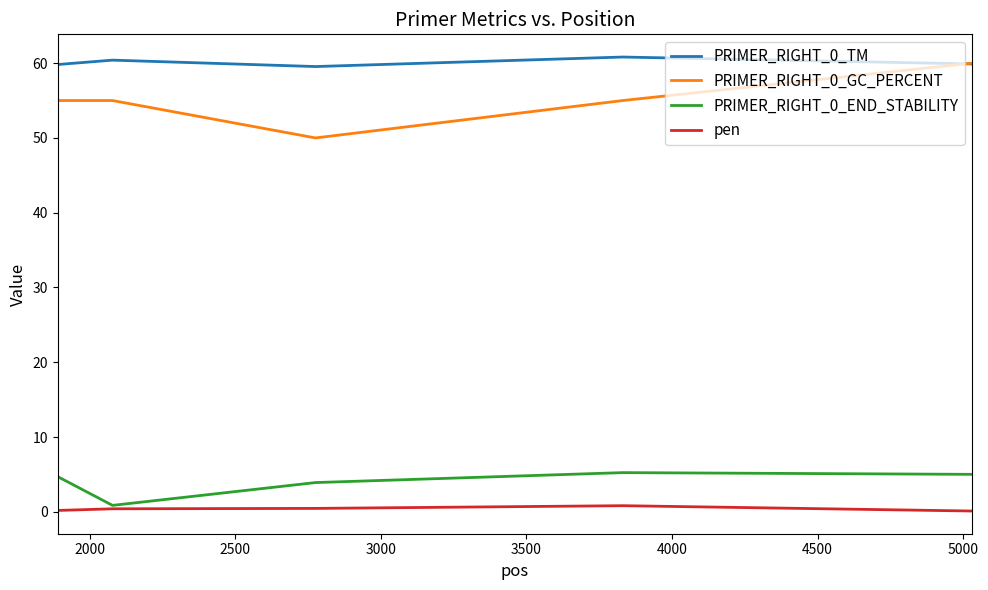

True or false: PRIMER_RIGHT_0_GC_PERCENT and pen intersect in this chart.

False